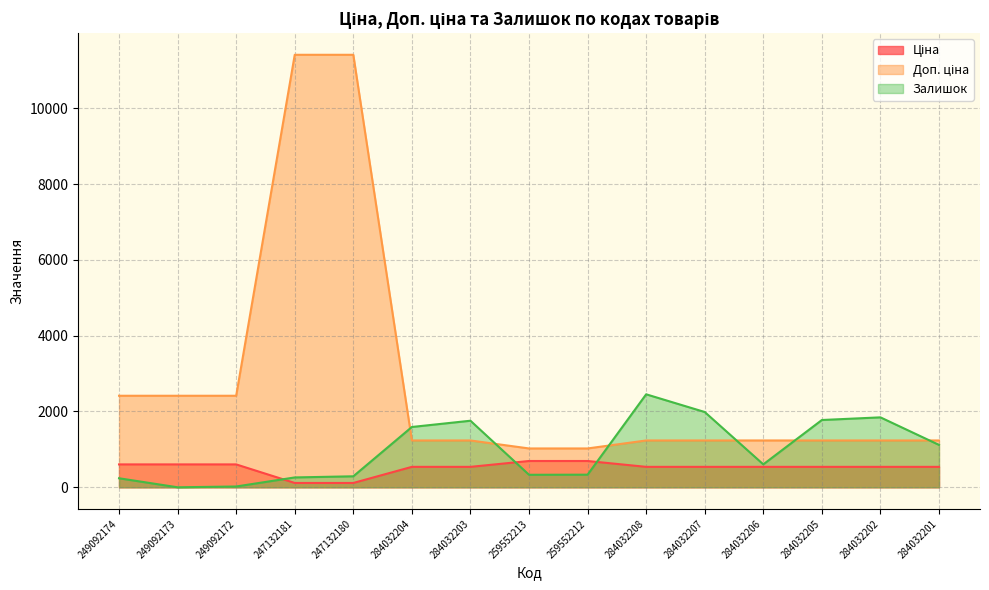

What is the approximate value of Ціна at 284032207?

539.0